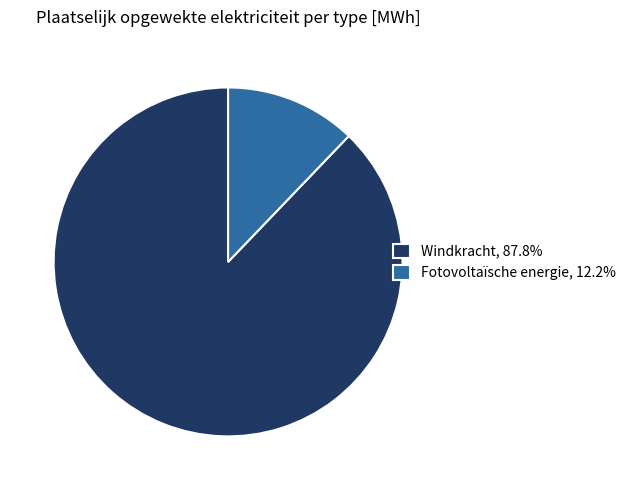

Is the sum of Windkracht, 87.8% and Fotovoltaïsche energie, 12.2% greater than half?

Yes